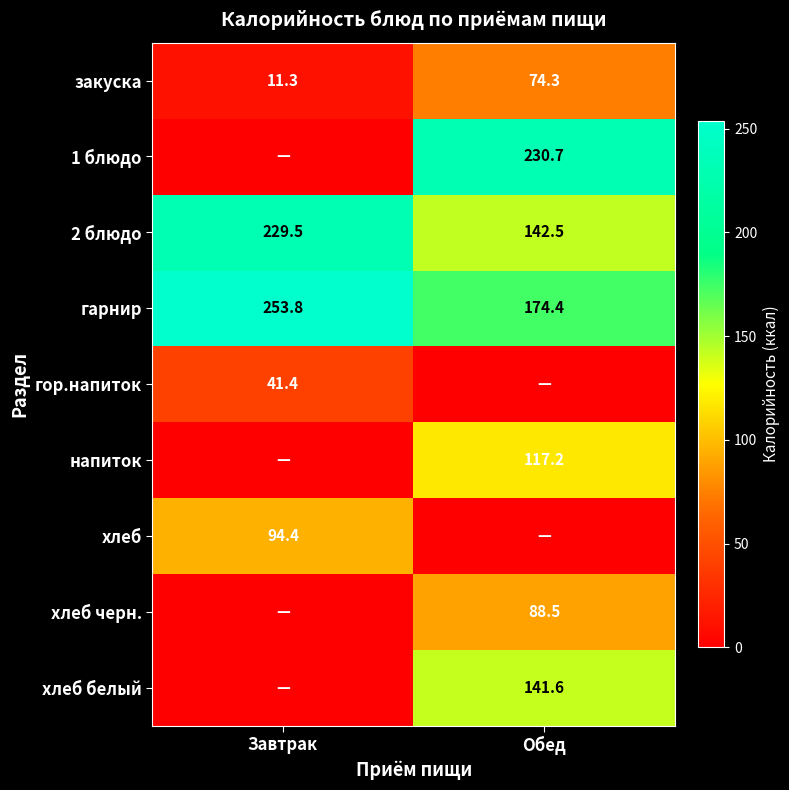

What is the sum of all закуска values?

85.6